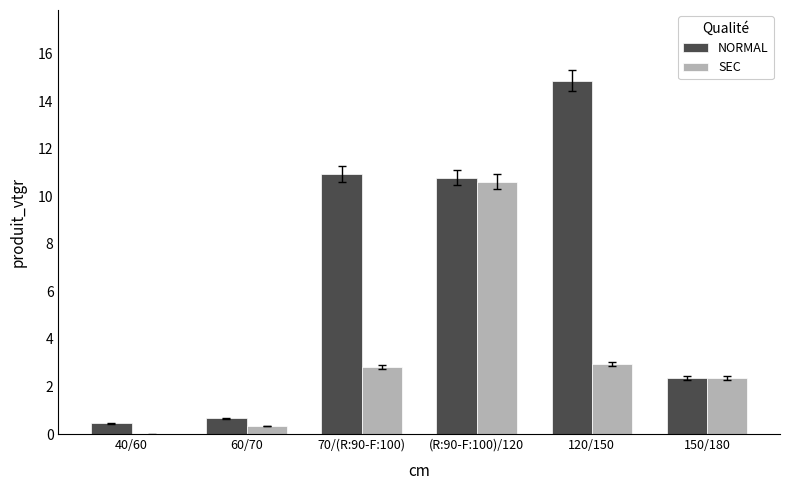

What is the greatest value displayed?

14.9